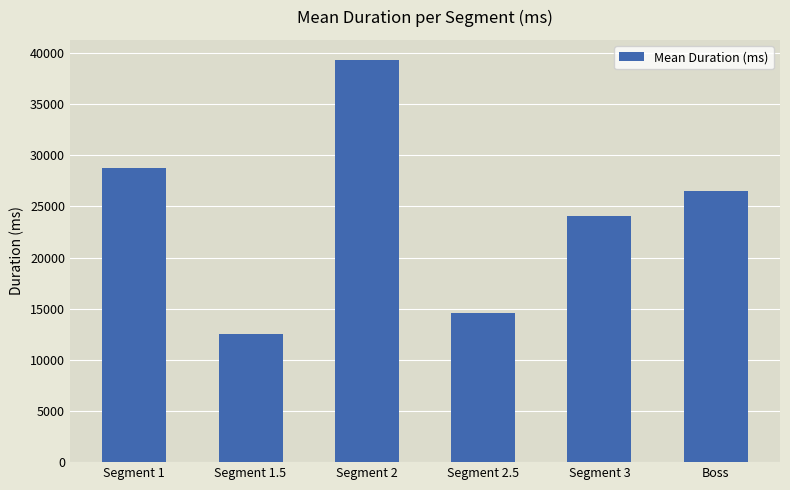

What is the difference between the maximum and minimum values?

26823.0